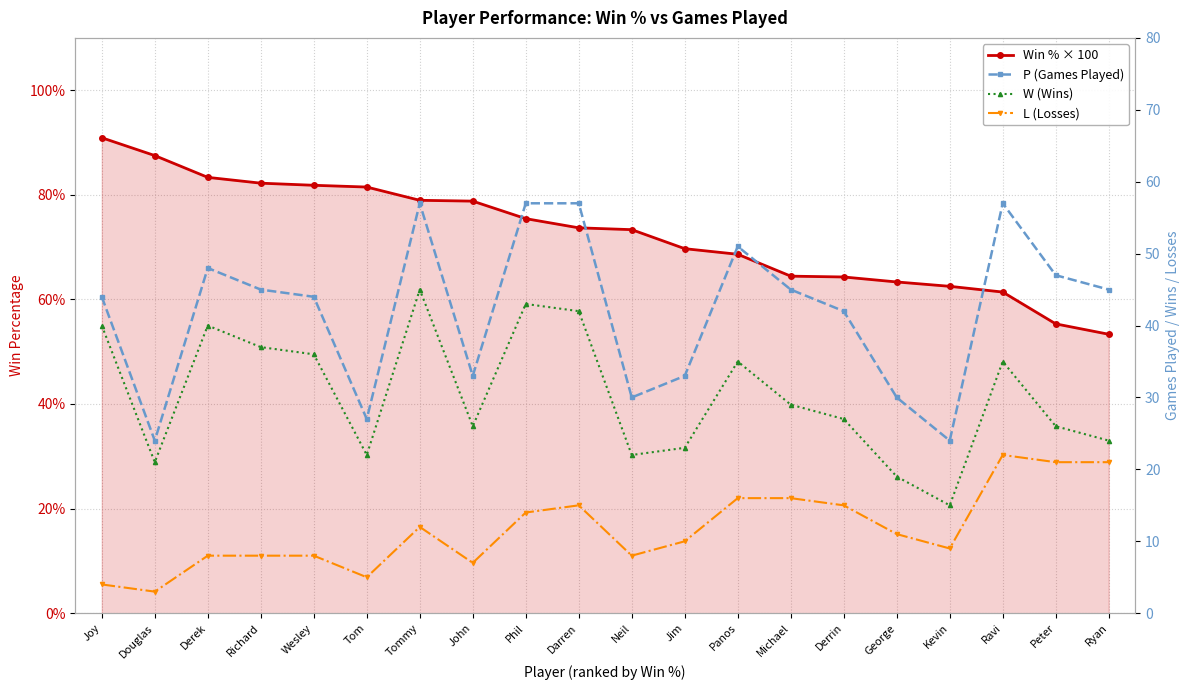

Which series has the widest spread of values?

Win % × 100